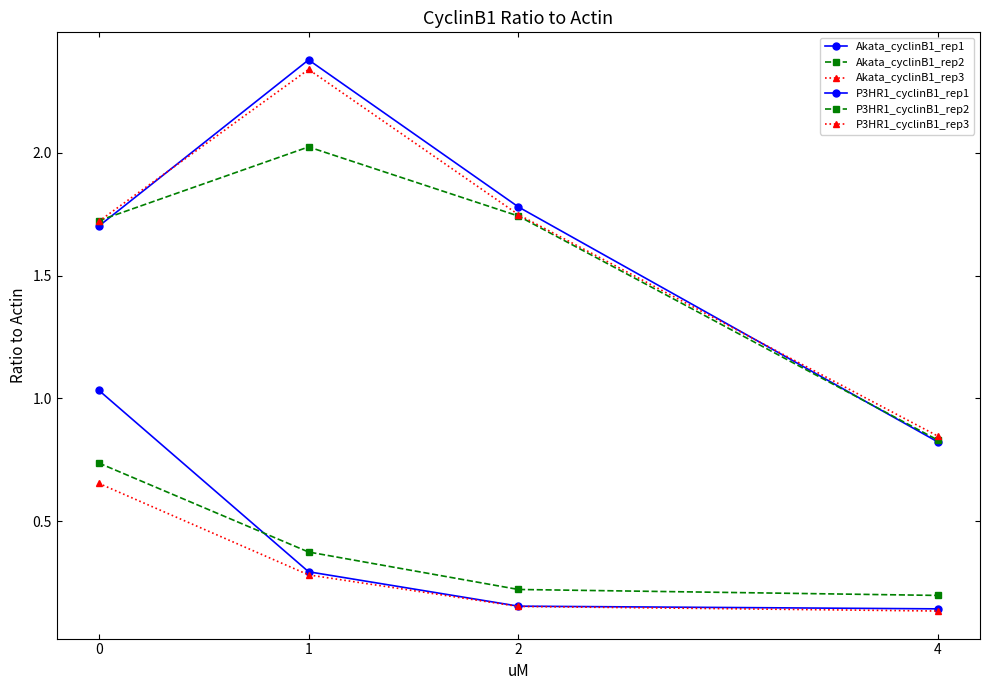

How many distinct data groups are displayed?

6